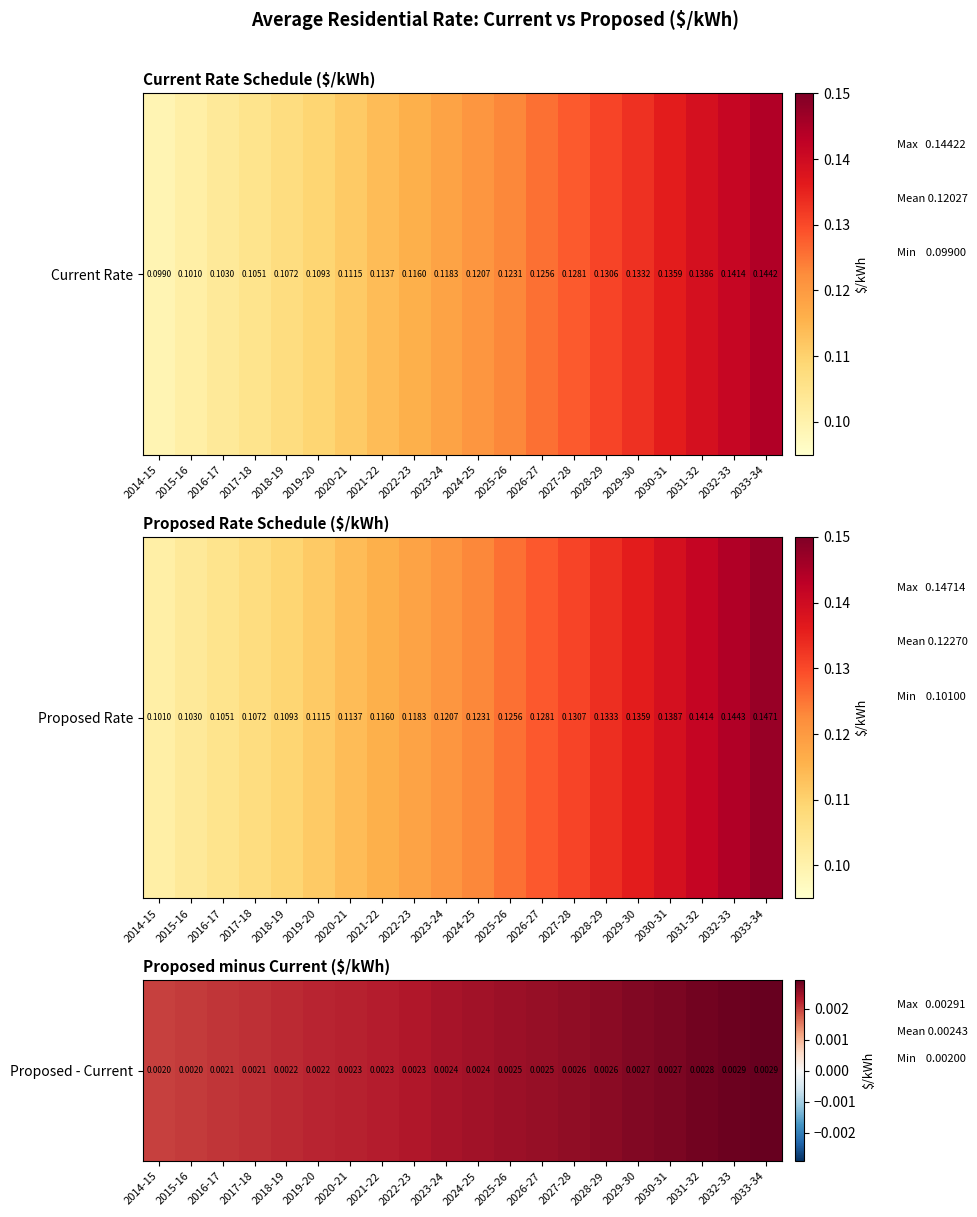

Rank the categories by value from lowest to highest.

2014-15, 2015-16, 2016-17, 2017-18, 2018-19, 2019-20, 2020-21, 2021-22, 2022-23, 2023-24, 2024-25, 2025-26, 2026-27, 2027-28, 2028-29, 2029-30, 2030-31, 2031-32, 2032-33, 2033-34